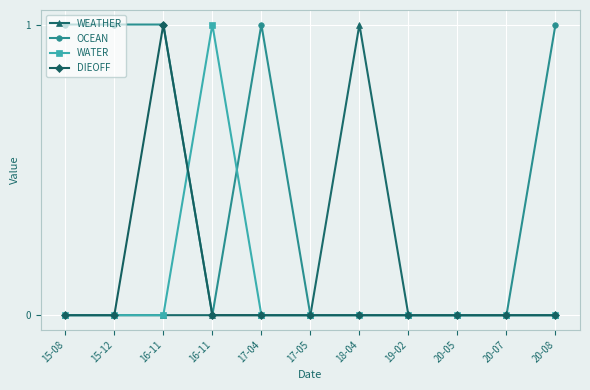

Which series changed the most between 20-05 and 20-07?

WEATHER